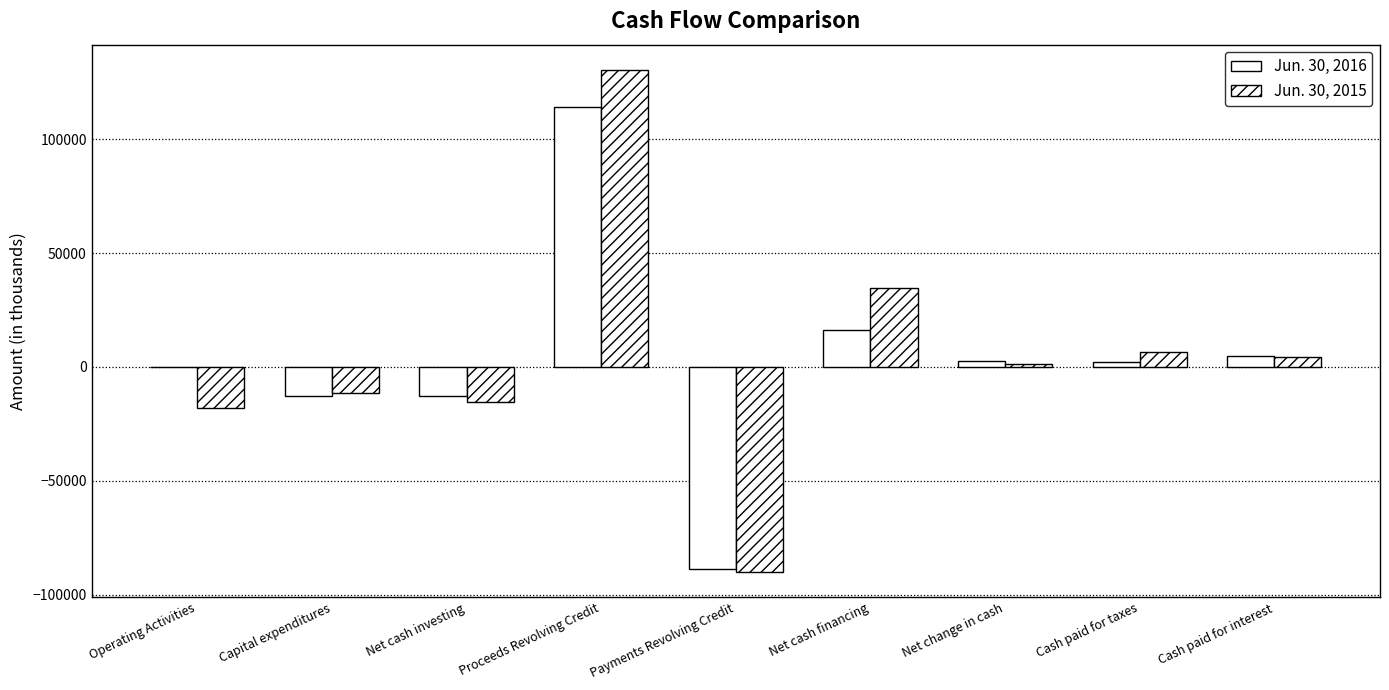

How many distinct data groups are displayed?

2